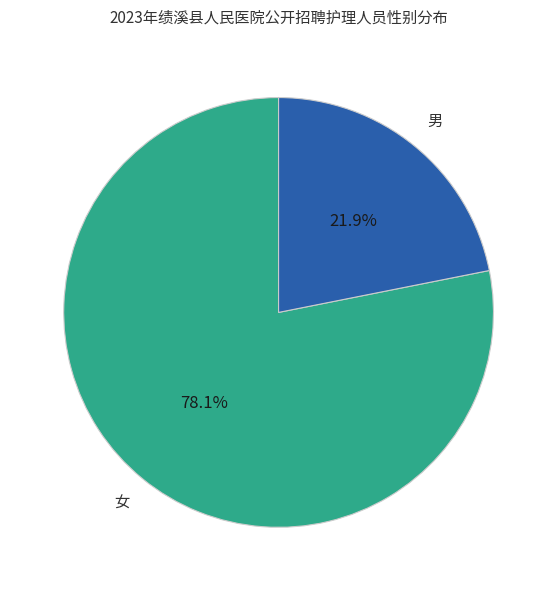

Is there a majority slice in this chart?

Yes